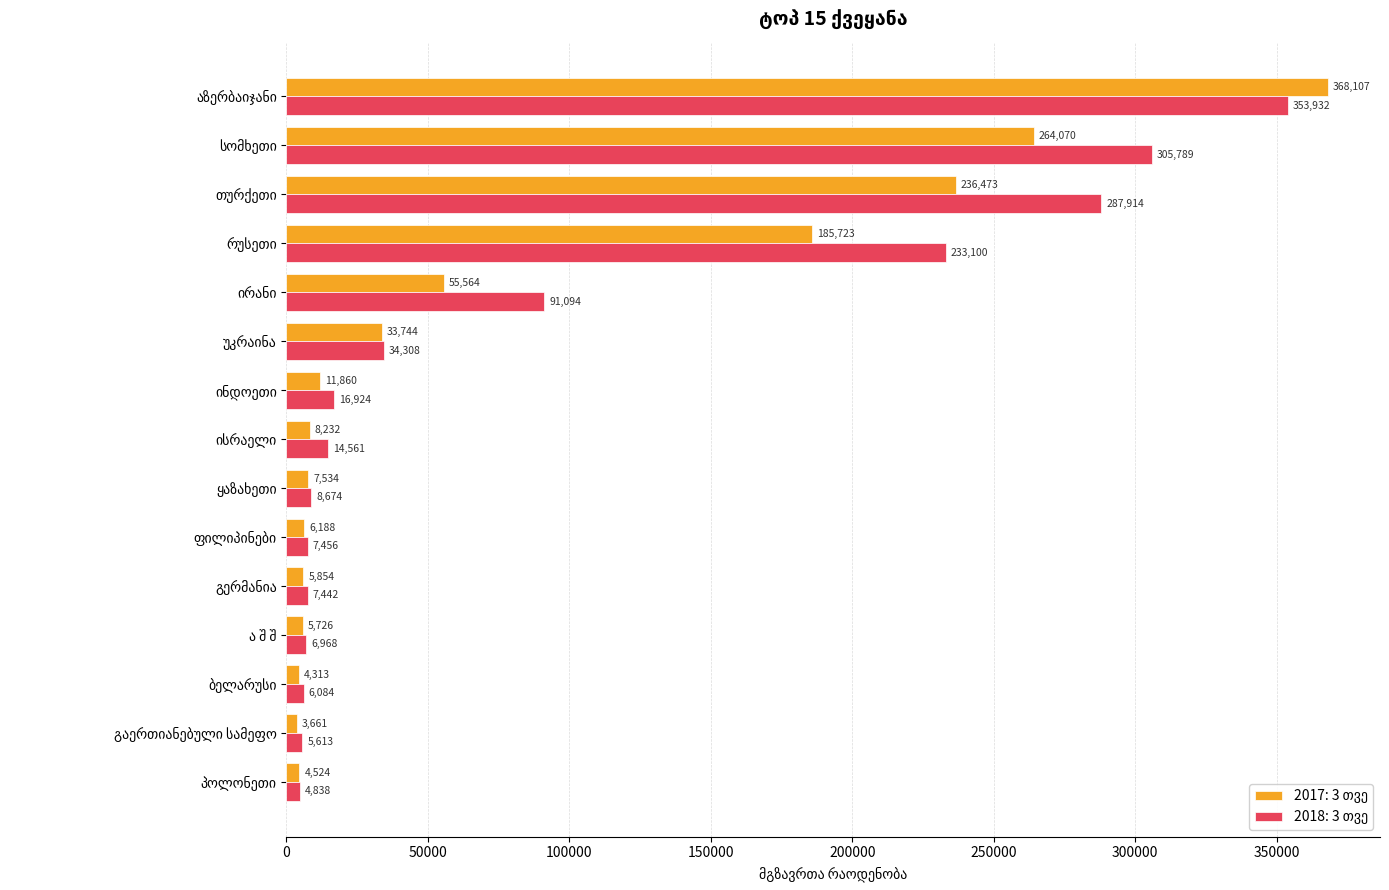

What is the greatest value displayed?

368107